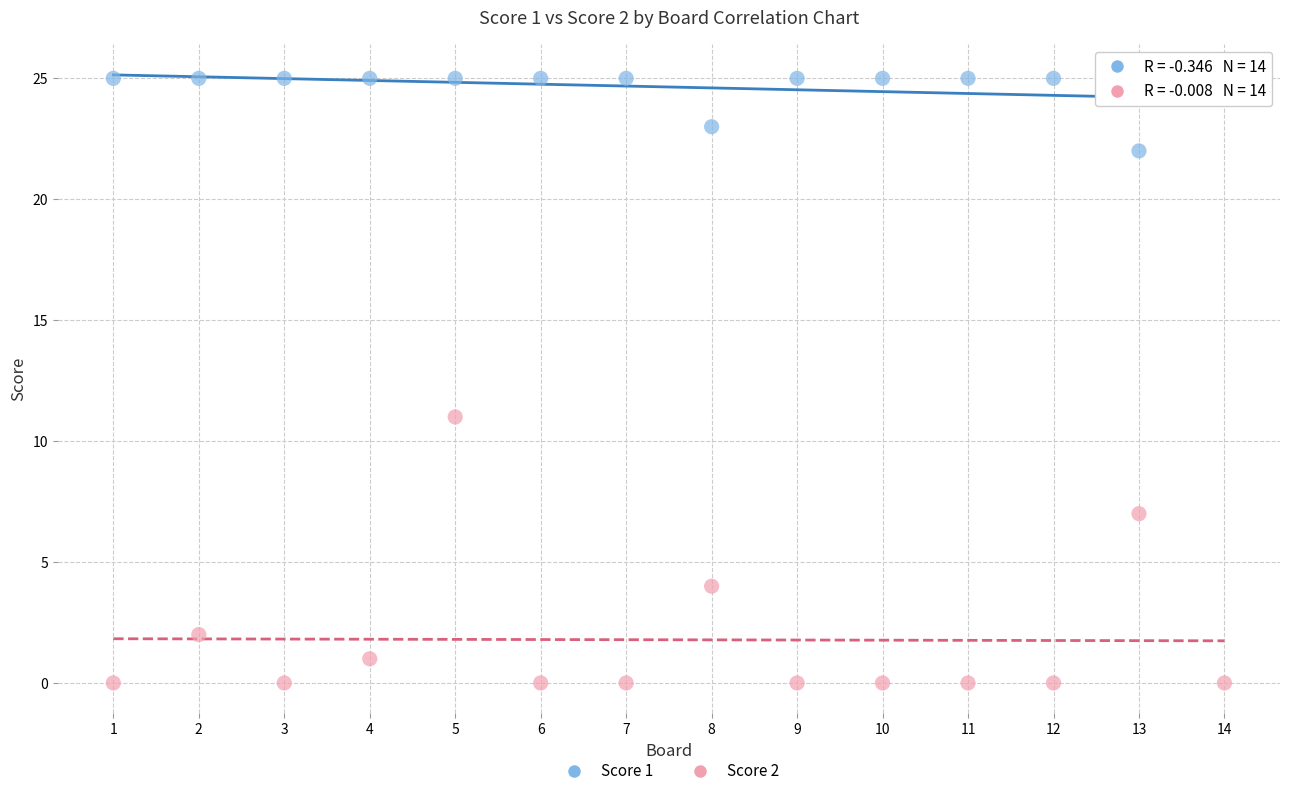

Which series contains the highest Y value?

Score 1